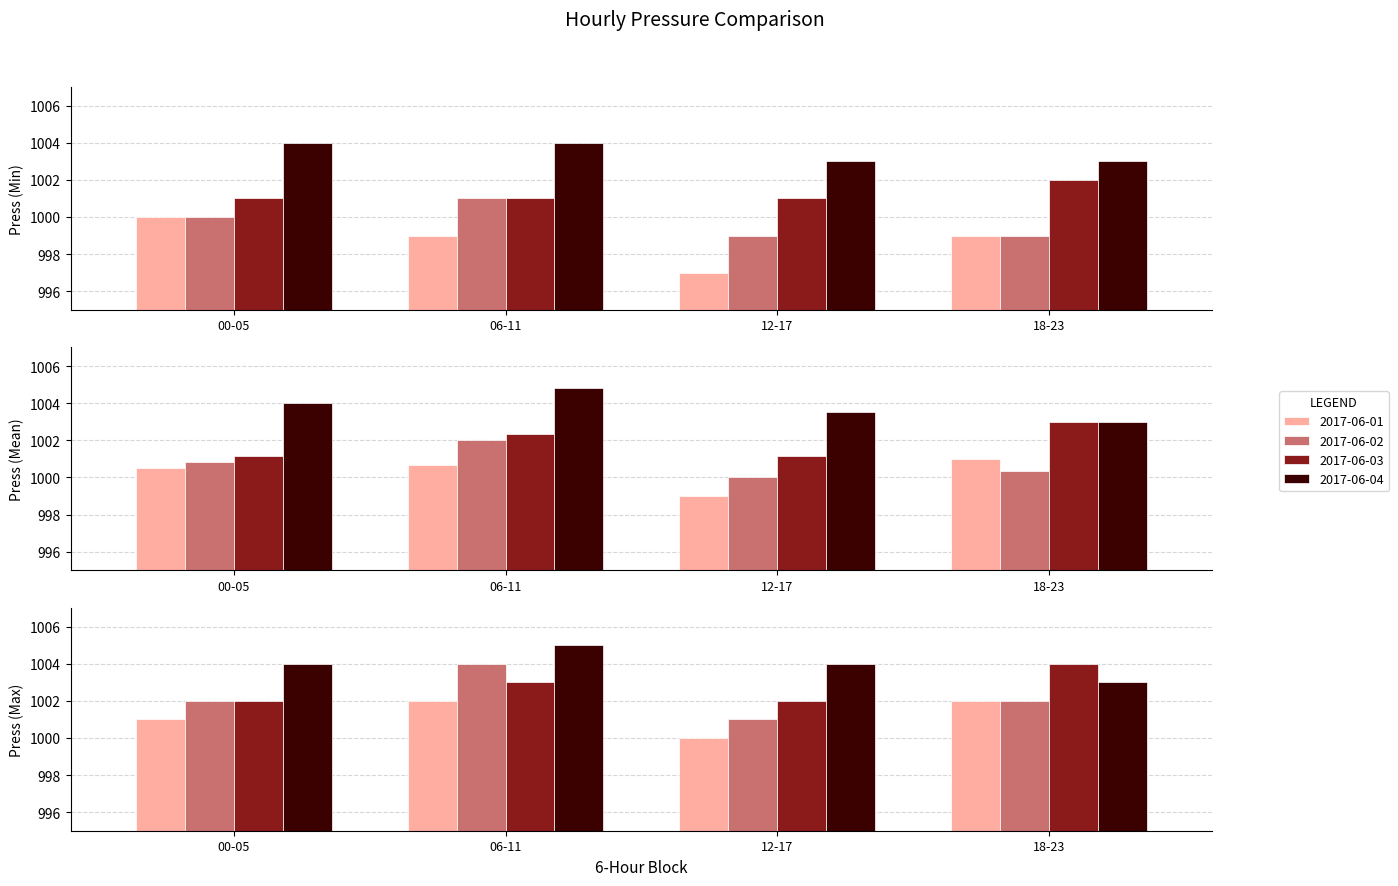

Is the value of 2017-06-04 at 18:00 greater than the value of 2017-06-03 at 18:00?

Yes